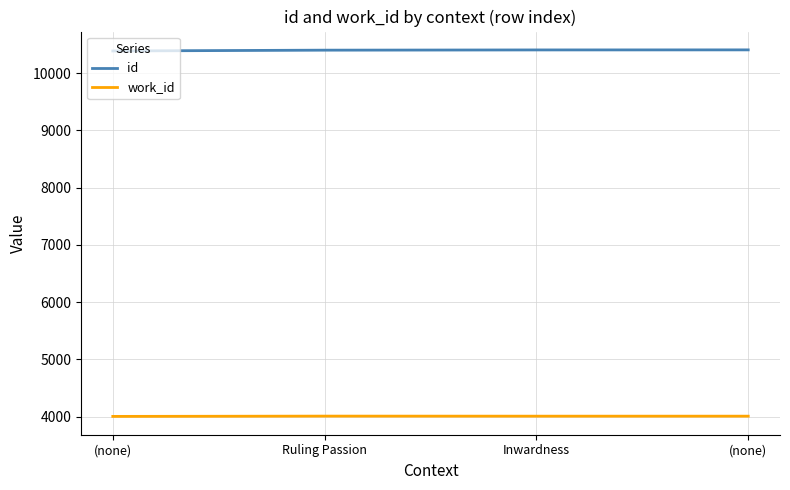

Between (none) and Inwardness, which is larger?

Inwardness